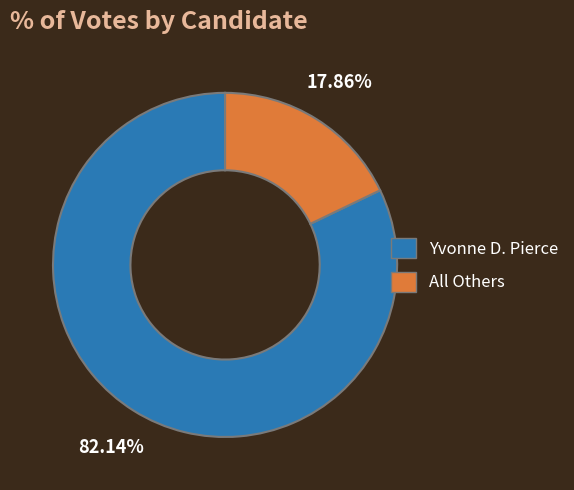

To the nearest percent, what percentage of the pie is Yvonne D. Pierce?

82%